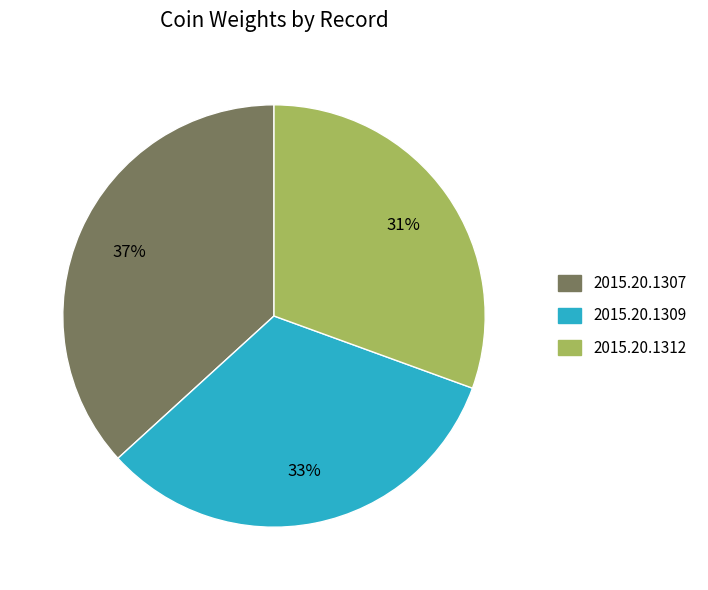

To the nearest percent, what is the difference between the 2015.20.1307 and 2015.20.1312 slice percentages?

6%